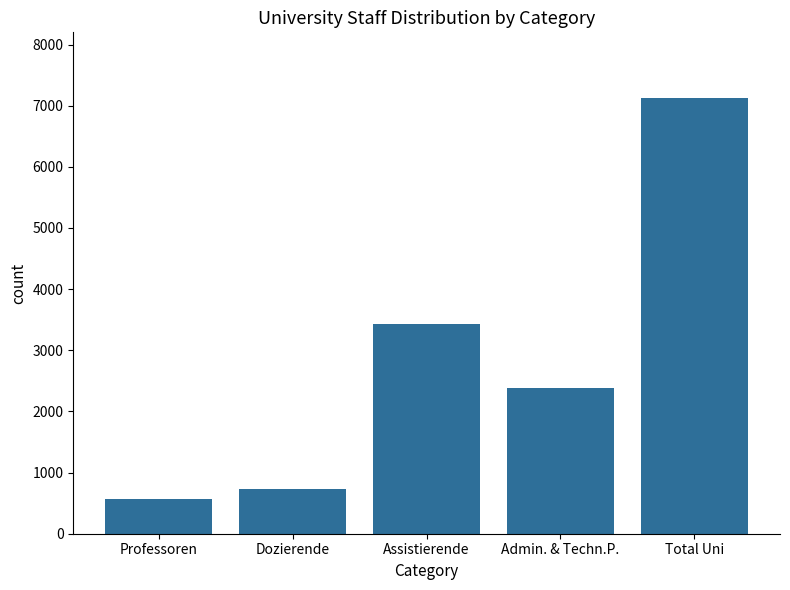

What is the ratio of the value at Total Uni to the value at Dozierende?

9.7